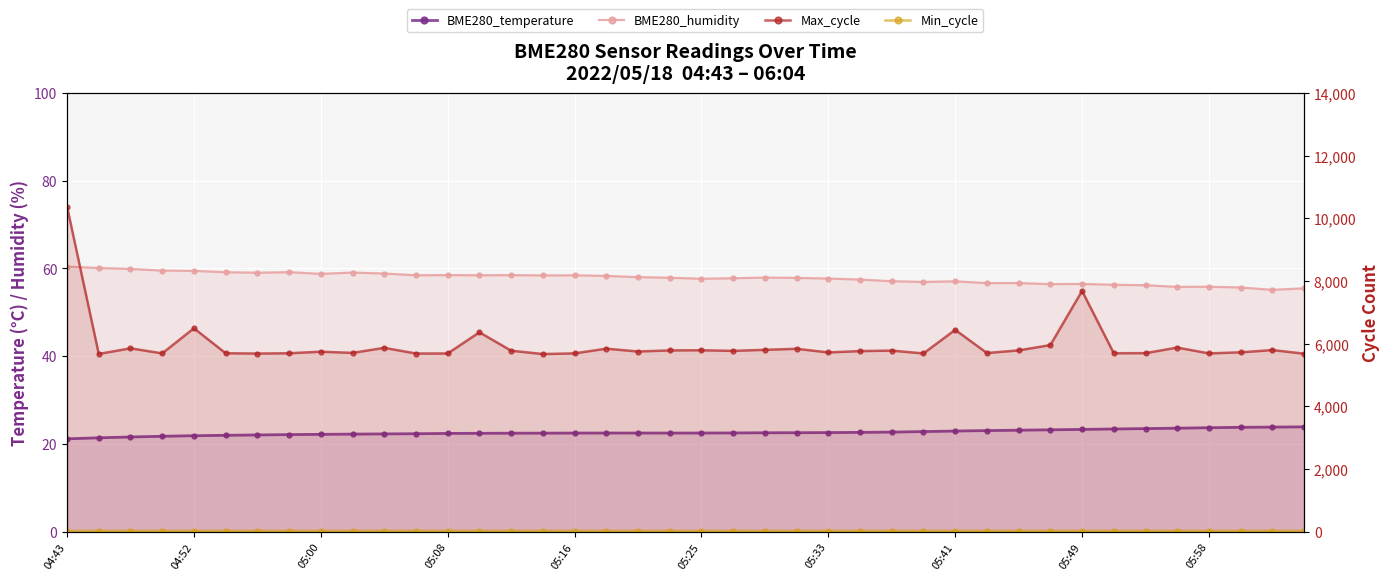

What is the average value of the BME280_humidity series?

57.8